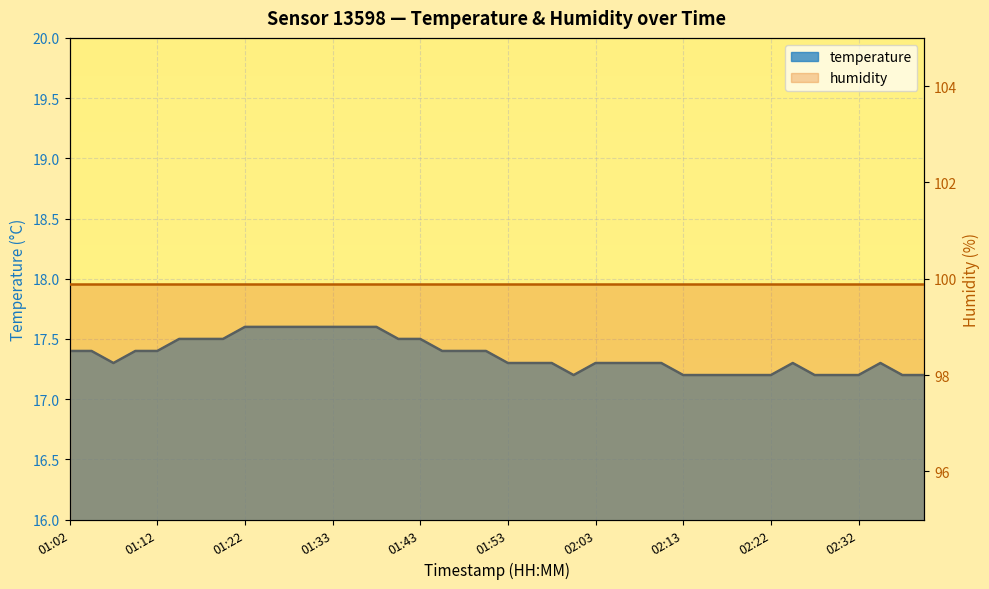

At which category does the chart reach its minimum across all series?

02:00